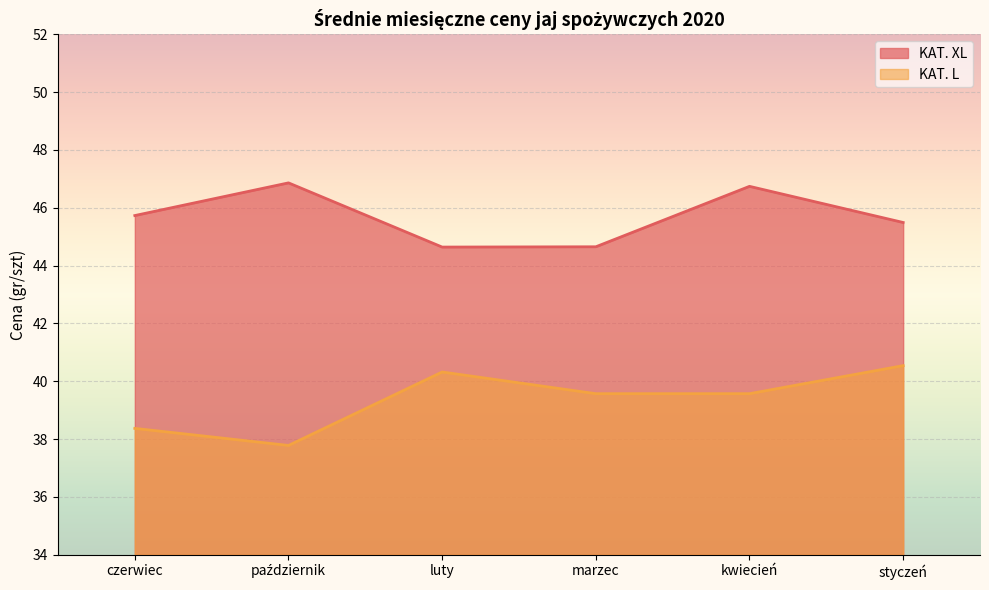

List the labels in order of KAT. L value, smallest first.

październik, czerwiec, marzec, kwiecień, luty, styczeń